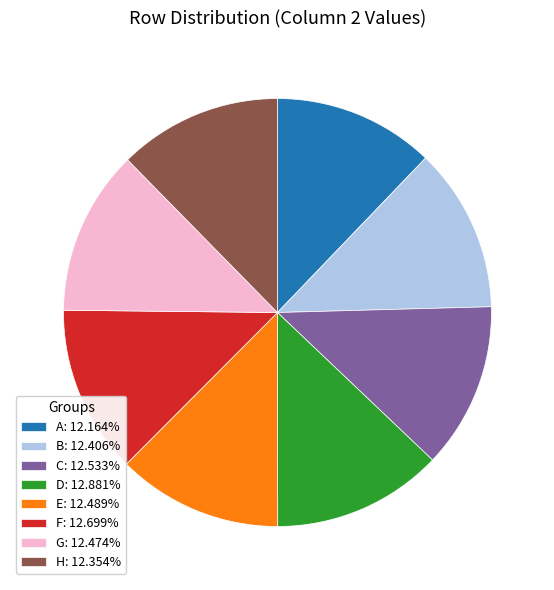

Count the number of slices in the pie.

8